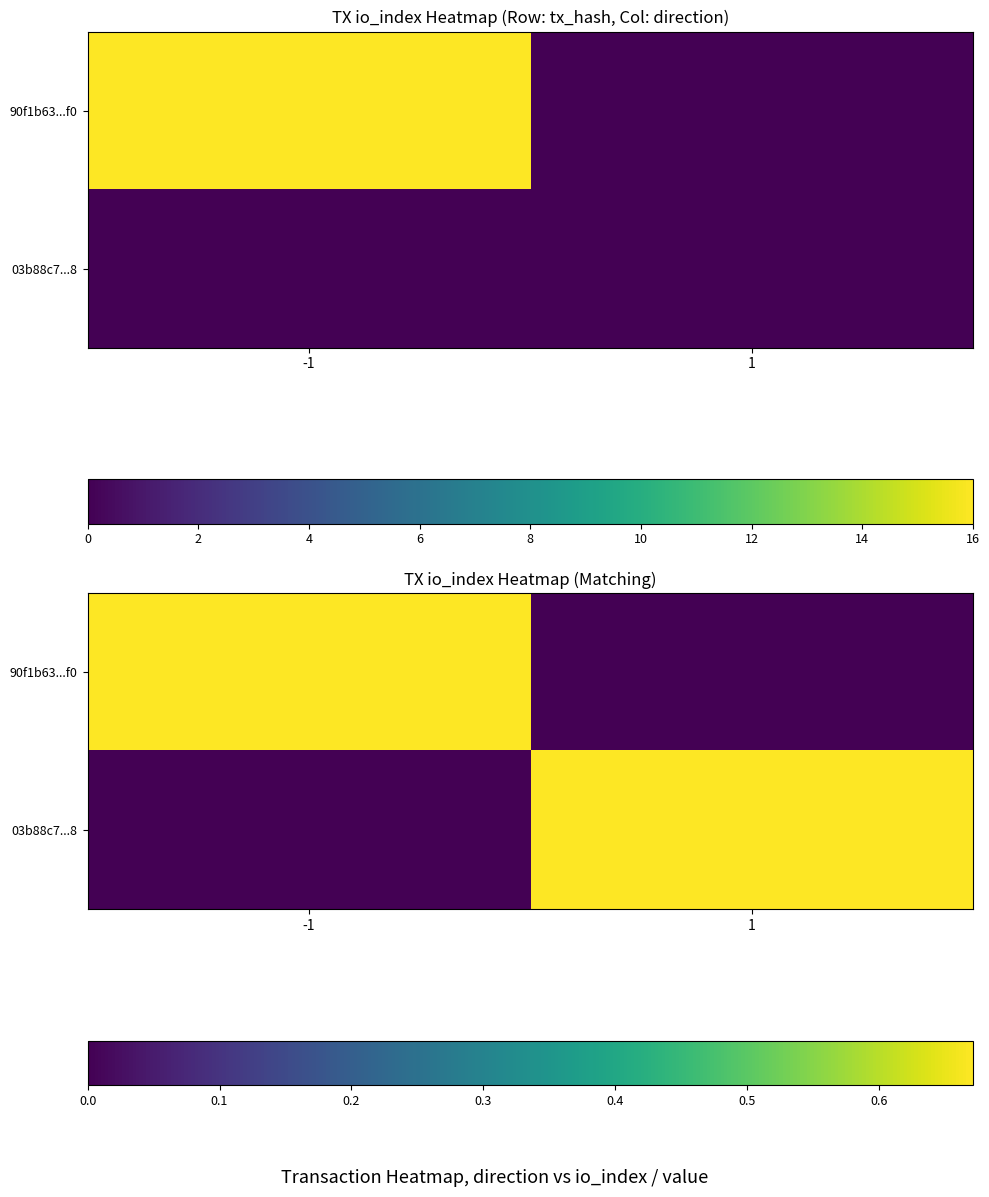

Is the value of 03b88c7...8 at 1 greater than the value of 90f1b63...f0 at -1?

No